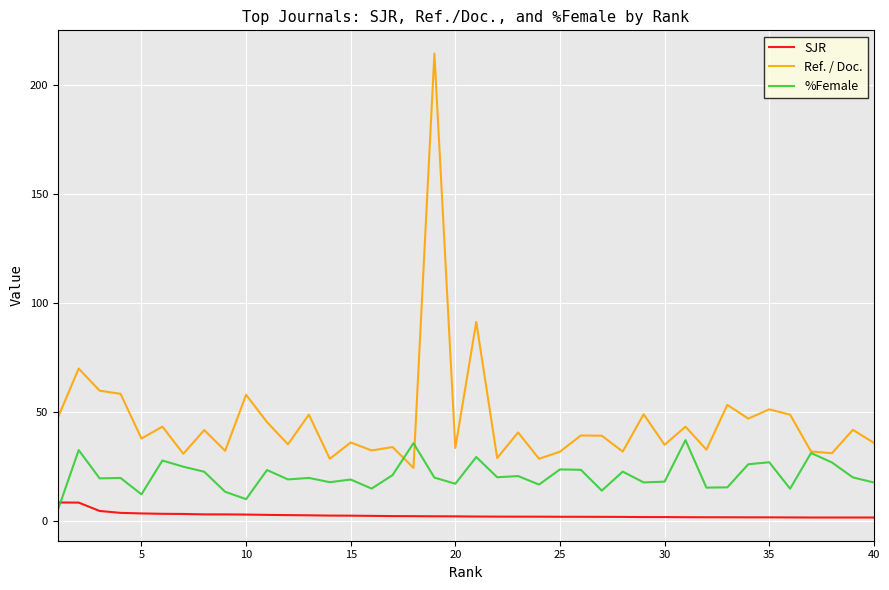

What is the difference between the maximum and minimum values in the %Female series?

32.2